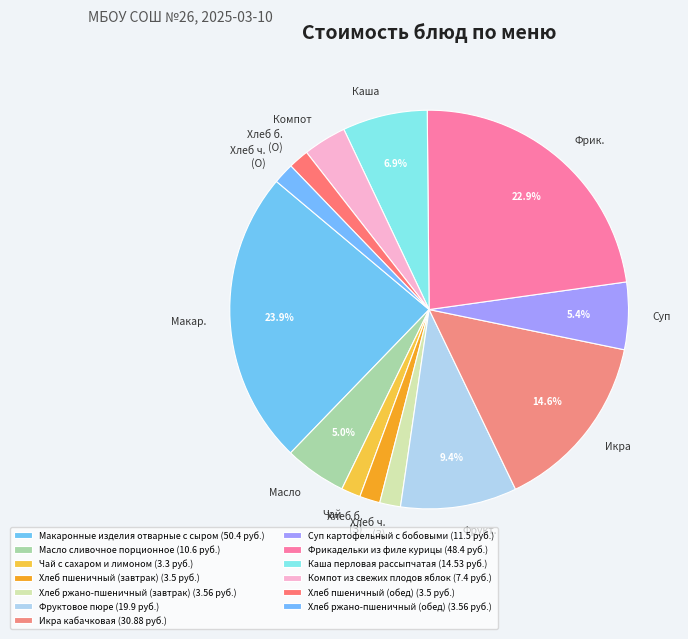

What percentage is the Хлеб ржано-пшеничный (обед) slice, to the nearest percent?

2%